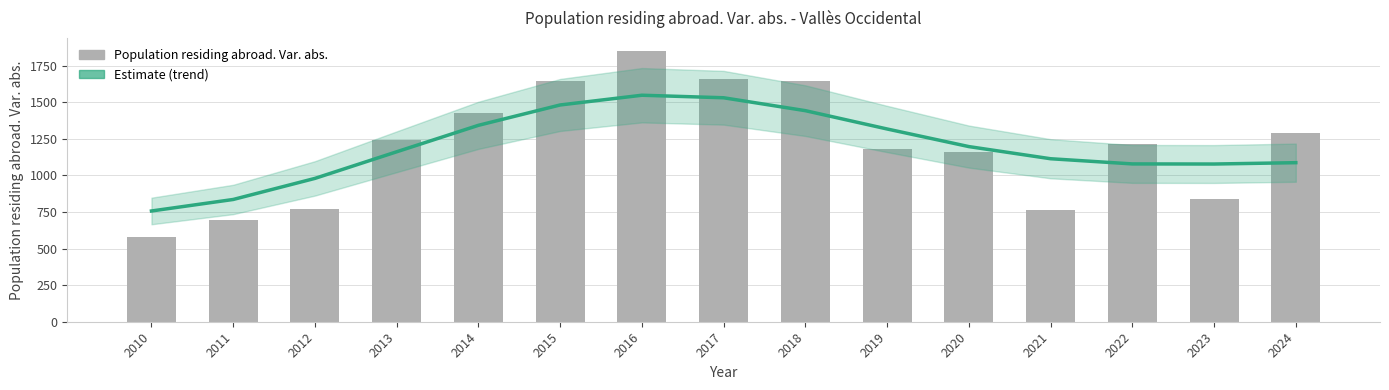

Read the value at 2024.

1289